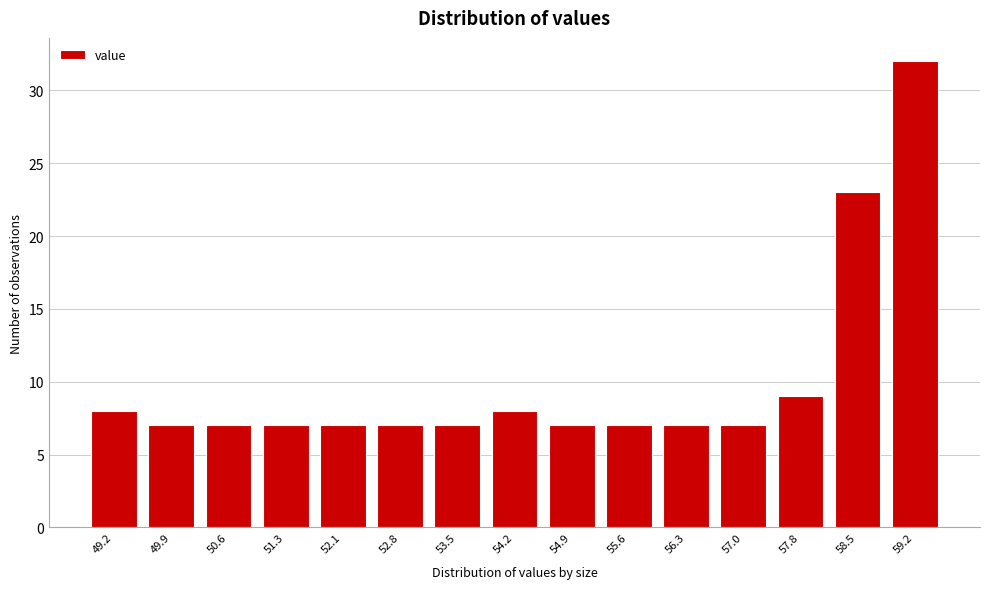

Reading left to right, what are all the values shown in this chart?

8	7	7	7	7	7	7	8	7	7	7	7	9	23	32